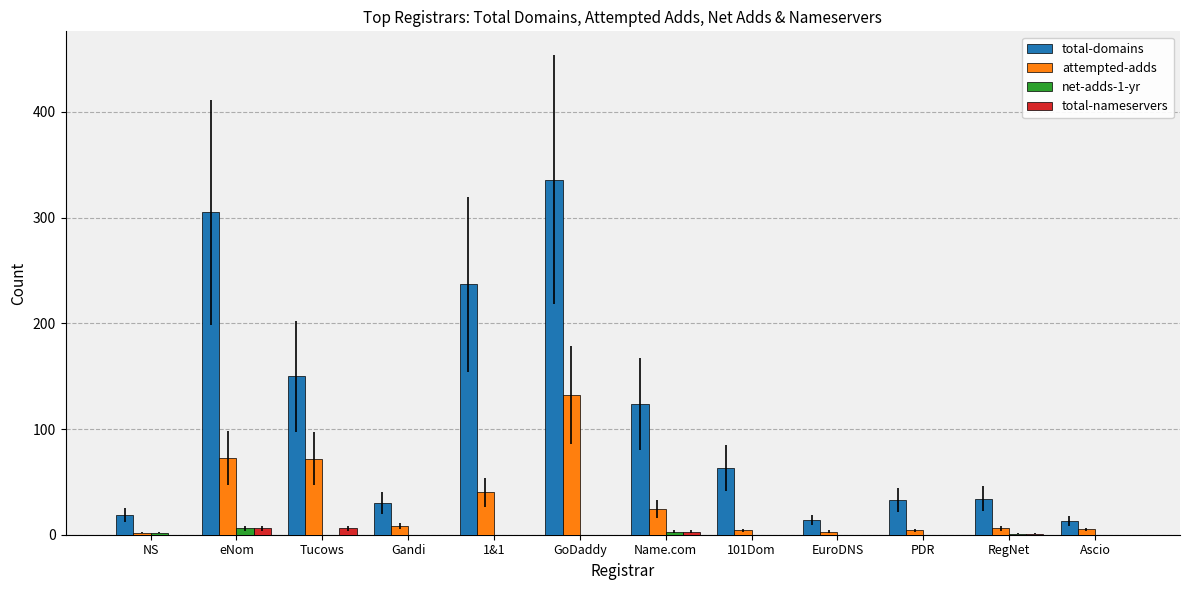

At which category is the sum across all series the highest?

GoDaddy